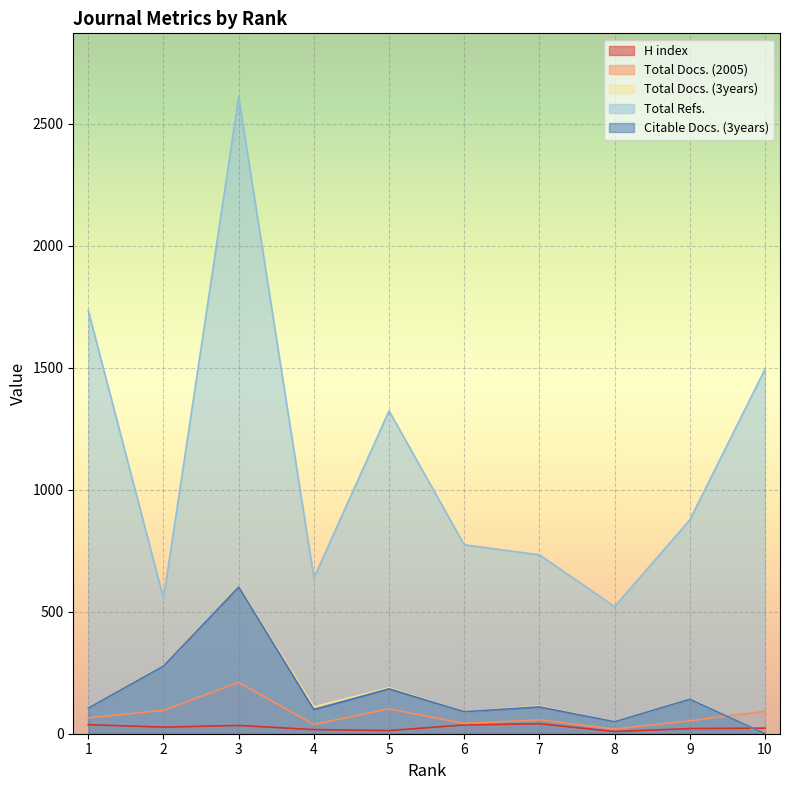

Reading left to right, list all the values displayed in this chart.

H index: 37	27	34	17	13	36	41	9	21	23
Total Docs. (2005): 65	96	210	38	102	42	57	19	53	92
Total Docs. (3years): 105	277	602	110	188	90	113	49	141	0
Total Refs.: 1733	554	2609	638	1323	774	733	521	876	1493
Citable Docs. (3years): 105	277	601	99	184	90	110	49	141	0